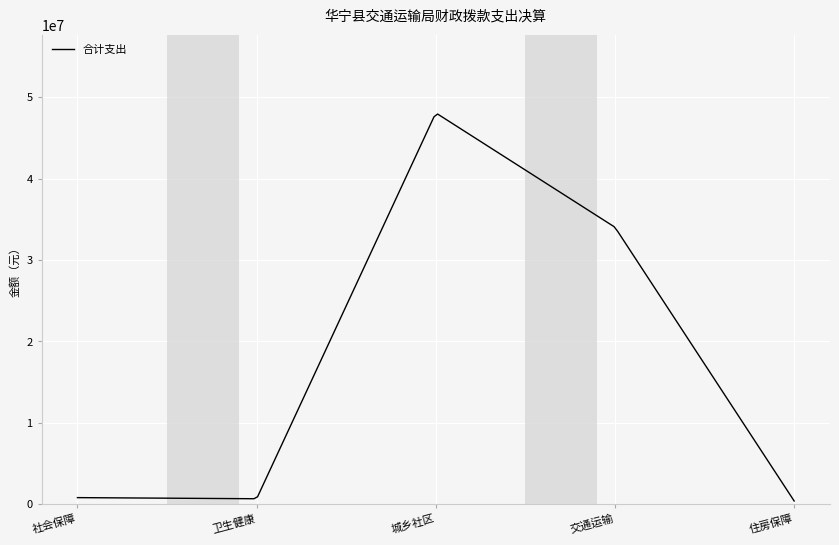

What is the greatest value displayed?

47925179.4